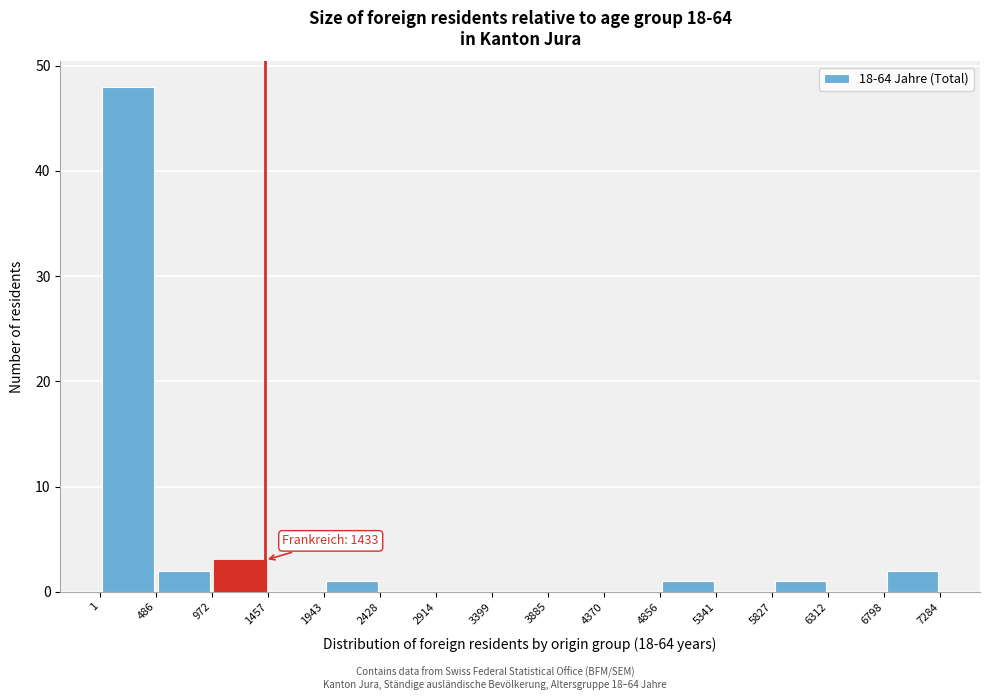

Which range on the x-axis has the tallest bar?

1 to 486